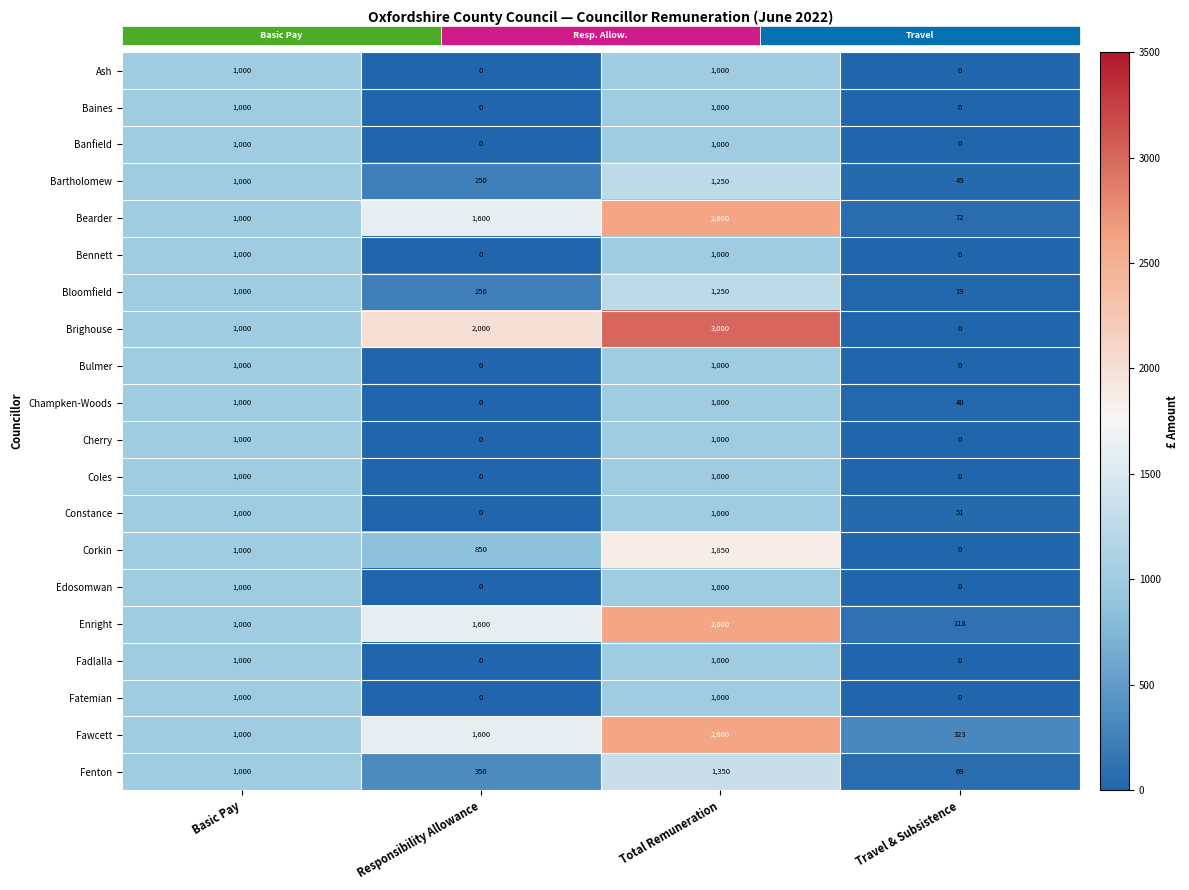

Count the Enright values in the range 1000 to 2600.

3